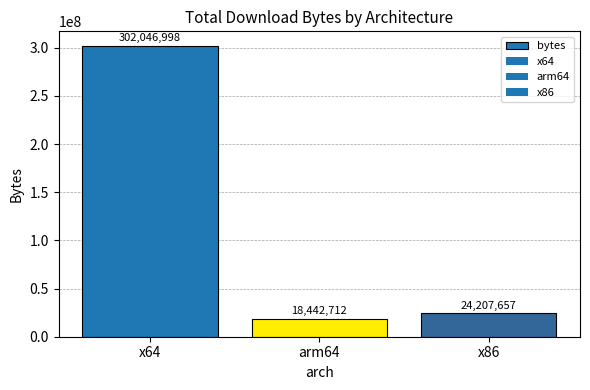

True or false: the data shows 93287906 at x64.

False